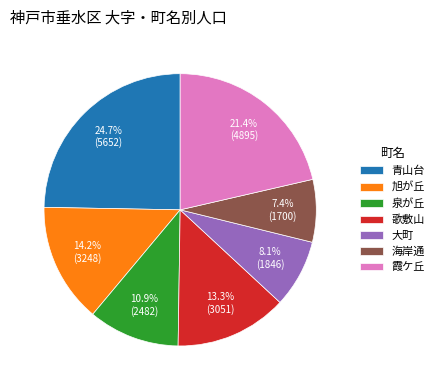

Combined, what portion of the pie is 歌敷山 and 泉が丘?

24.2%